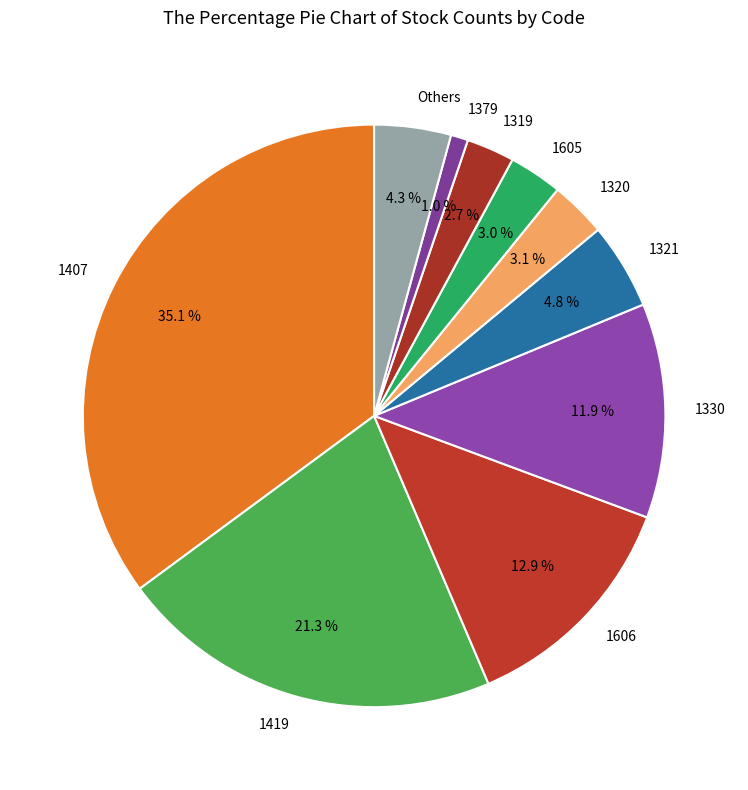

Is there a majority slice in this chart?

No